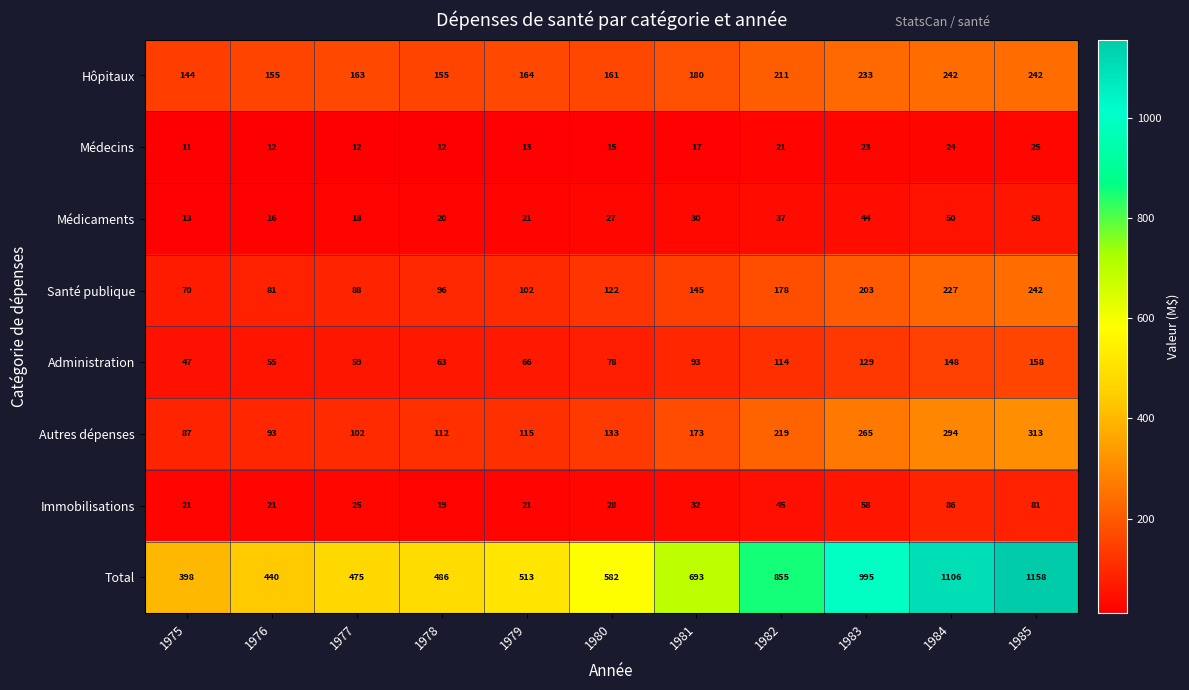

What is the sum of all Hôpitaux values?

2050